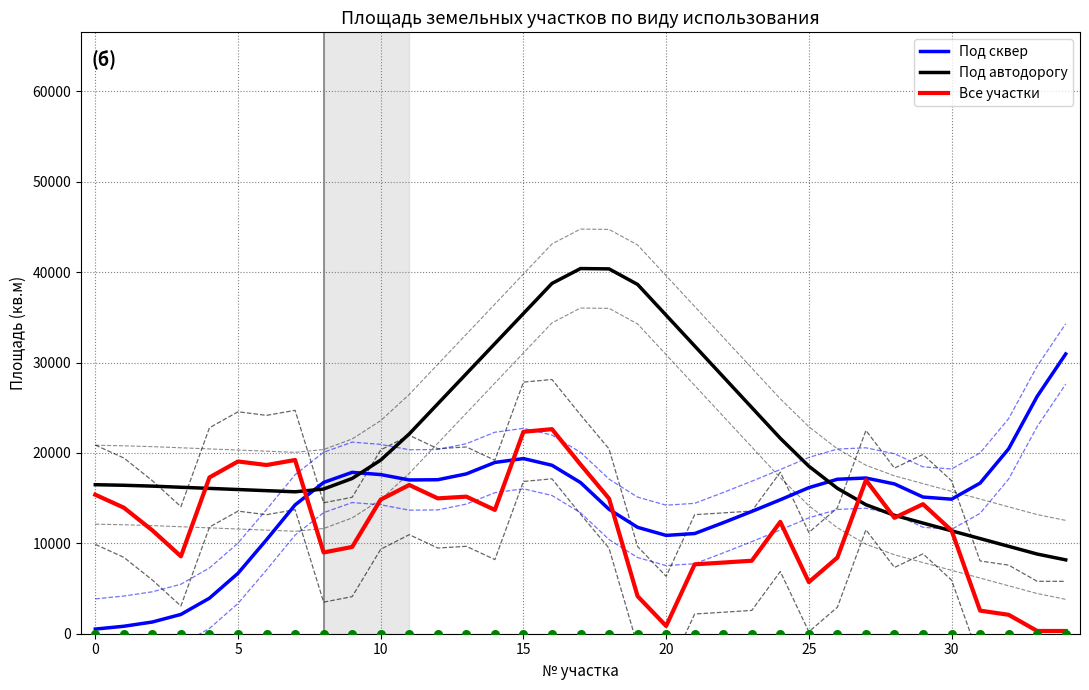

Is the value of Под автодорогу at 25 greater than the value of Все участки at 27?

No